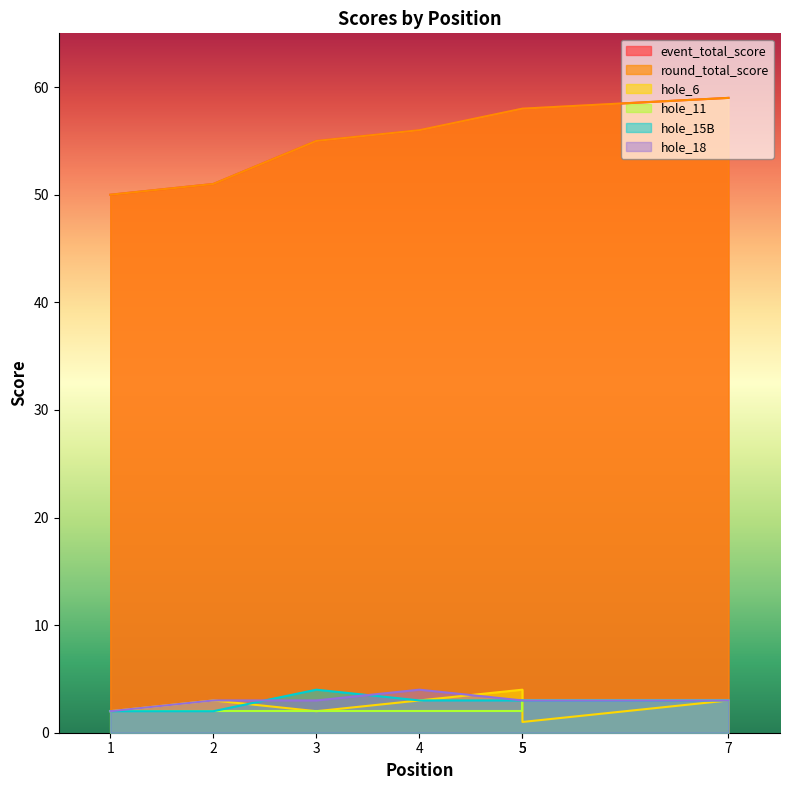

What is the sum of the hole_11 values at 4 and 1?

4